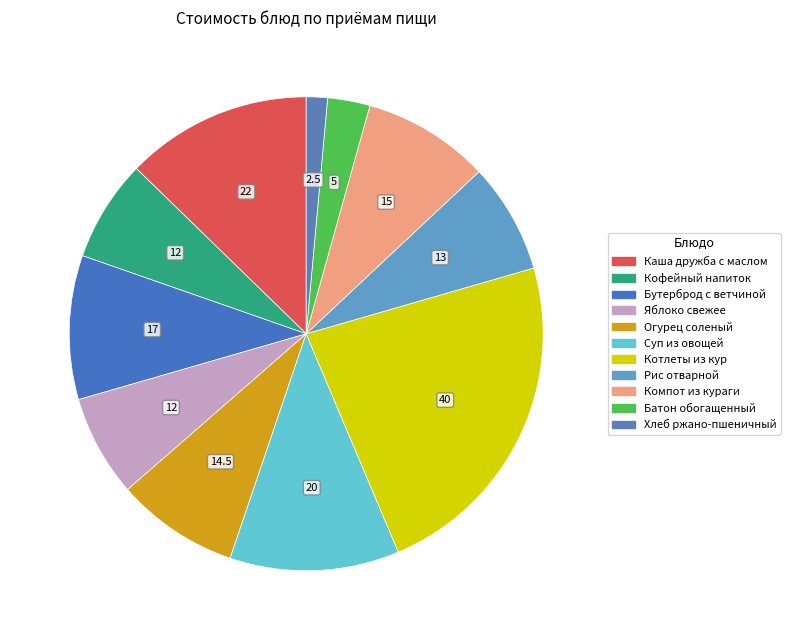

How many slices are in this pie chart?

11